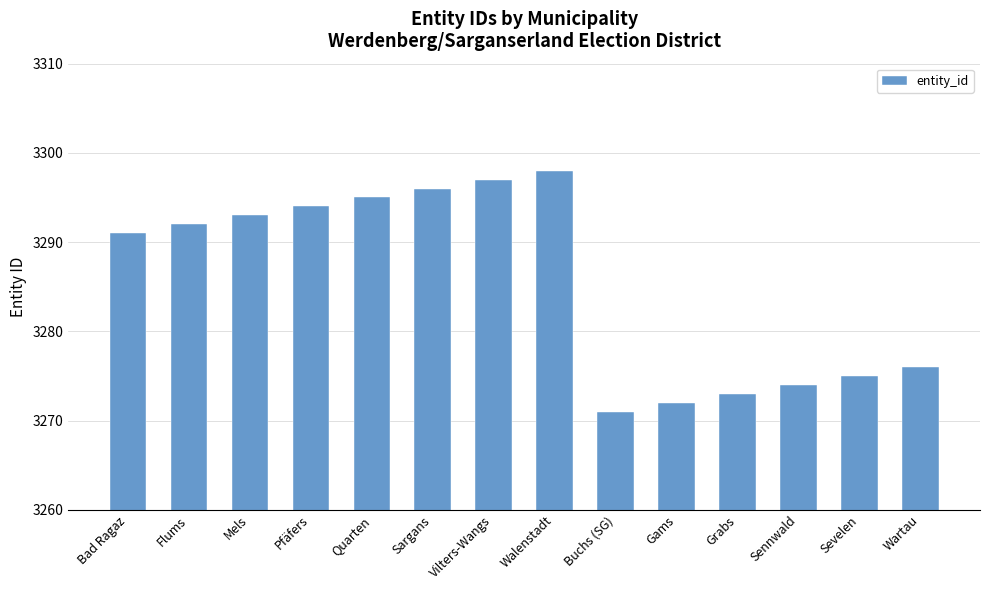

What is the change in value from Sennwald to Wartau?

+2